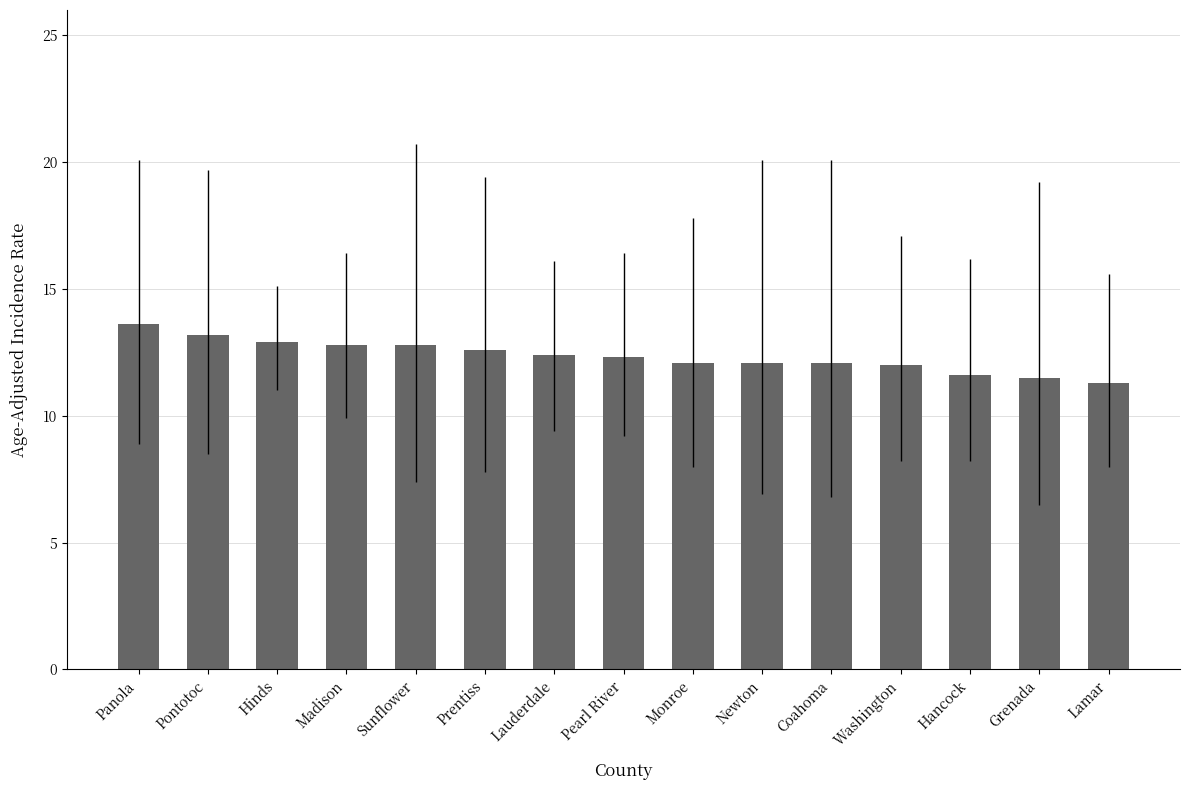

Between Madison and Panola, which is larger?

Panola